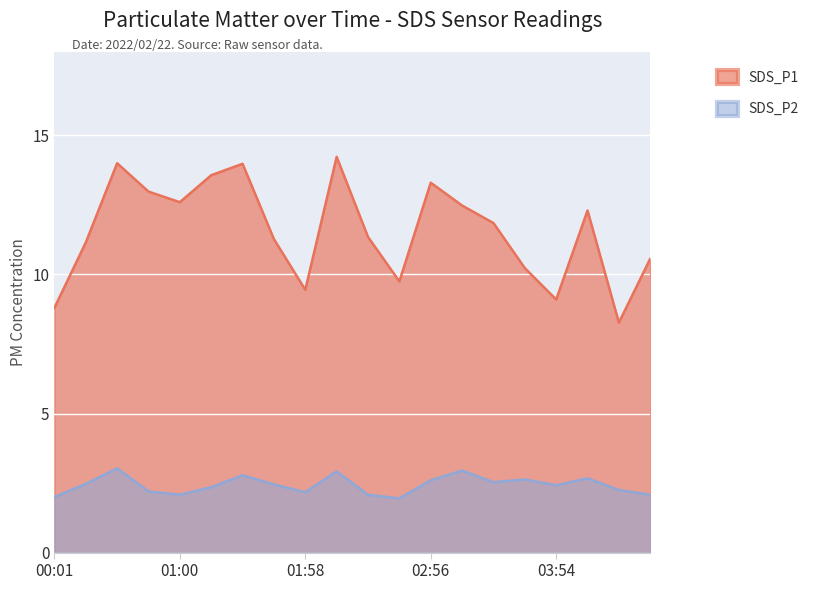

What are all the series names shown in the legend?

SDS_P1, SDS_P2